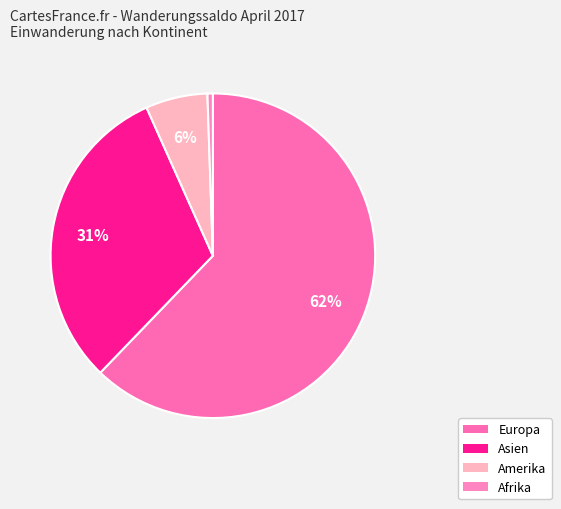

How many segments does this pie chart have?

4